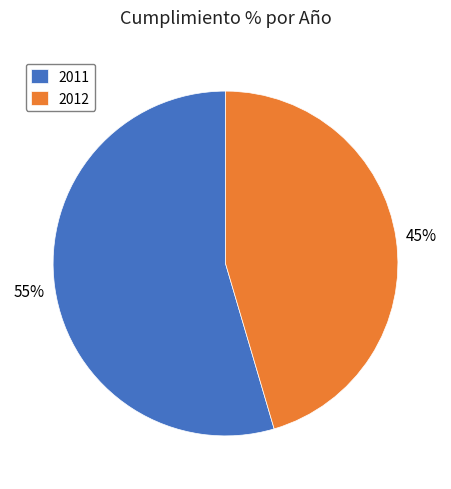

True or false: 2011 accounts for 46% of the total.

False